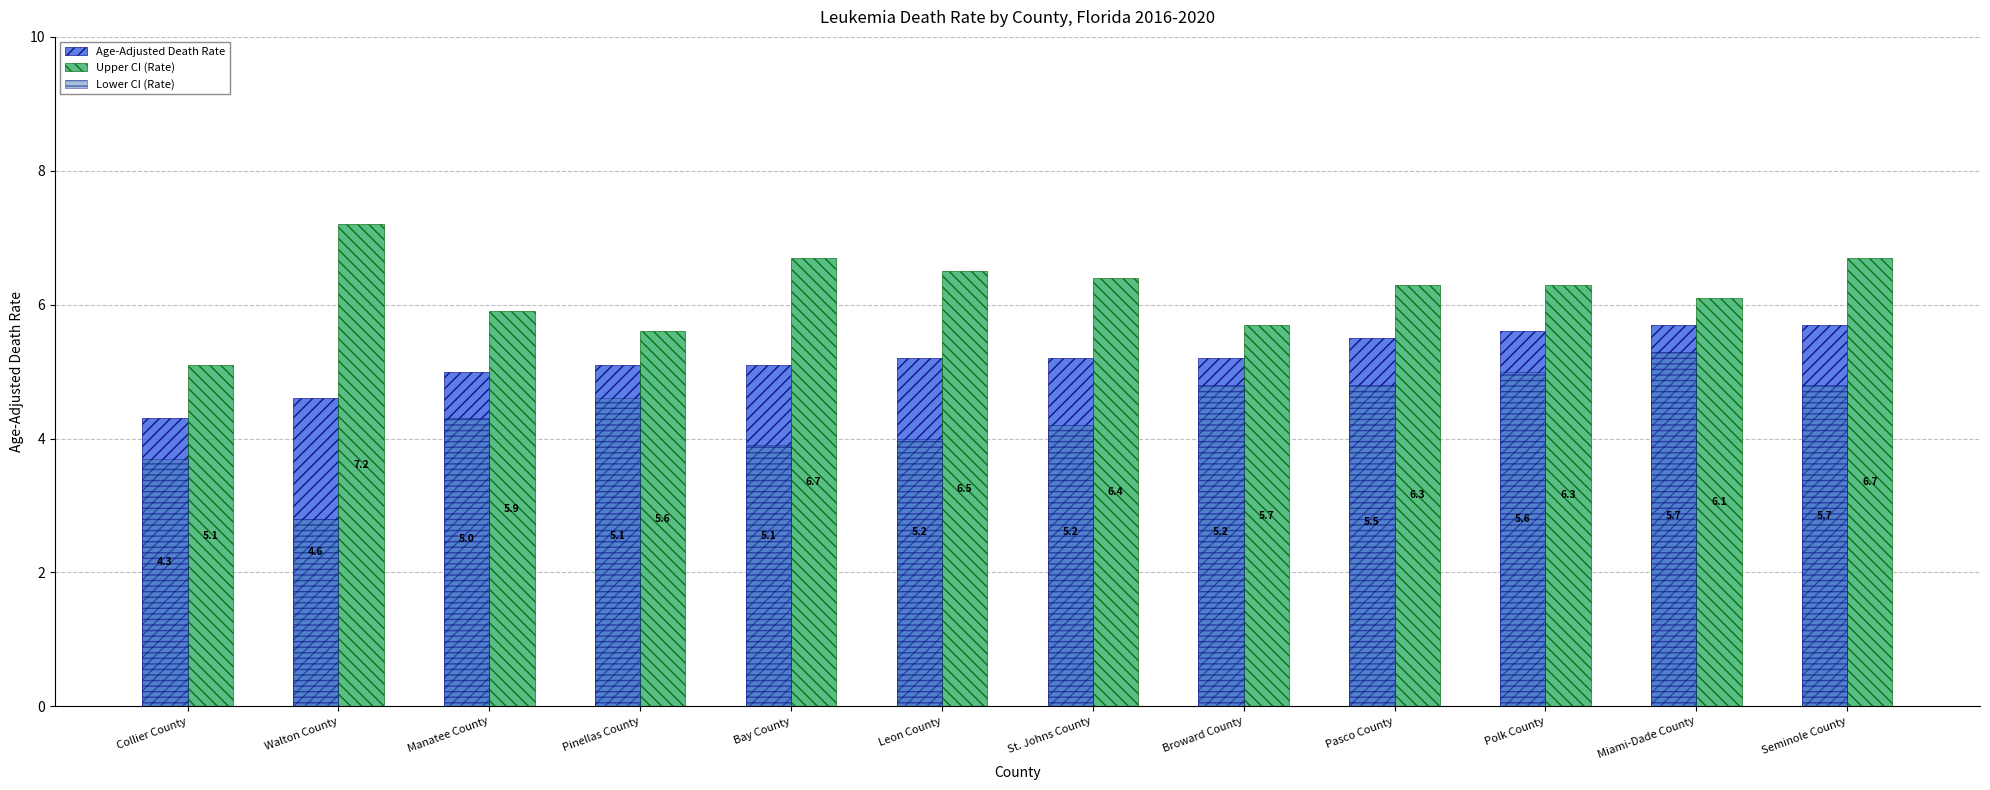

Rank the series by their average value, from highest to lowest.

Upper CI (Rate), Age-Adjusted Death Rate, Lower CI (Rate)